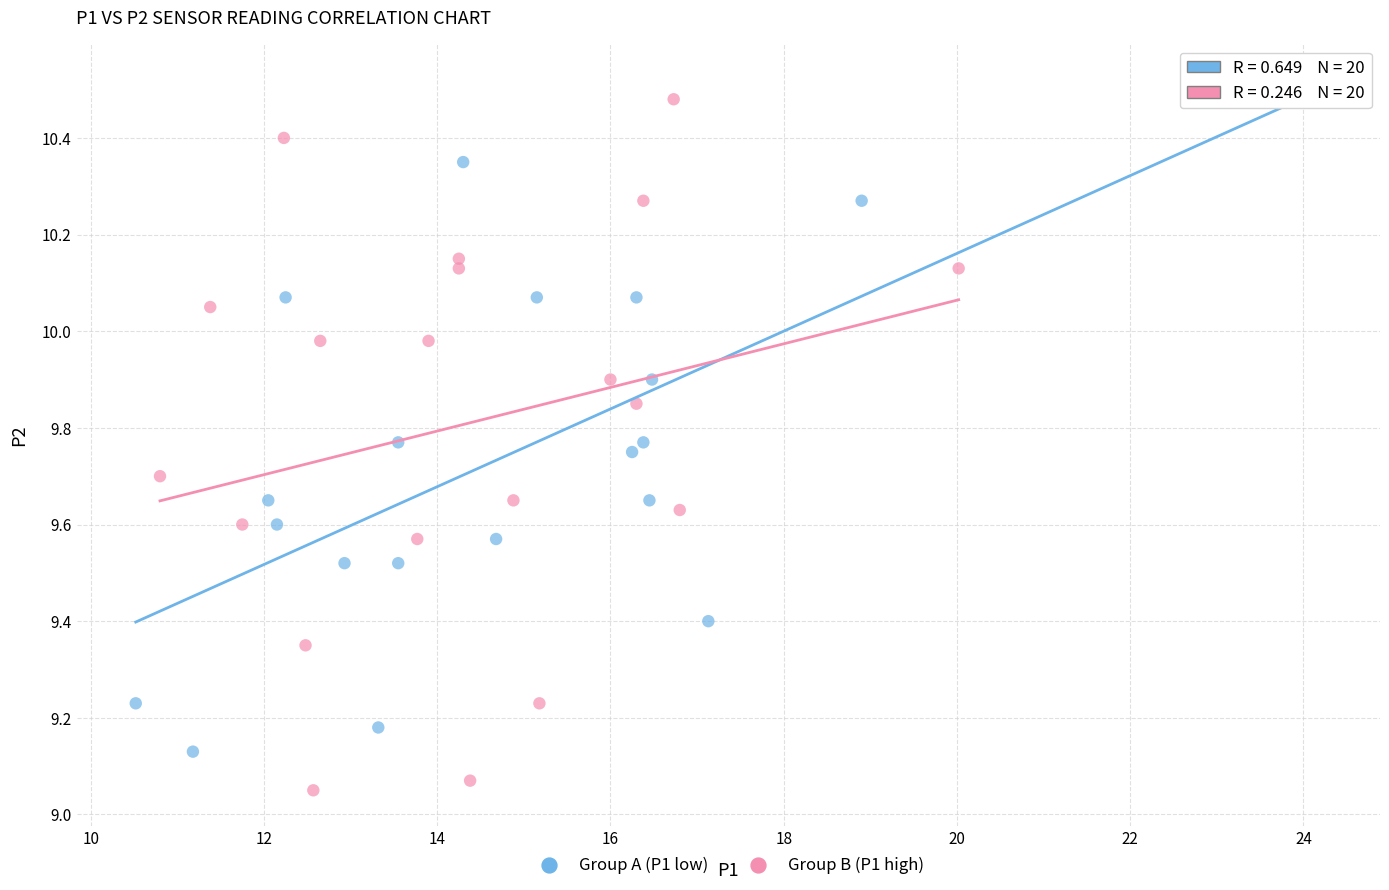

Which series has the largest Y range (max minus min)?

Group B (P1 high)